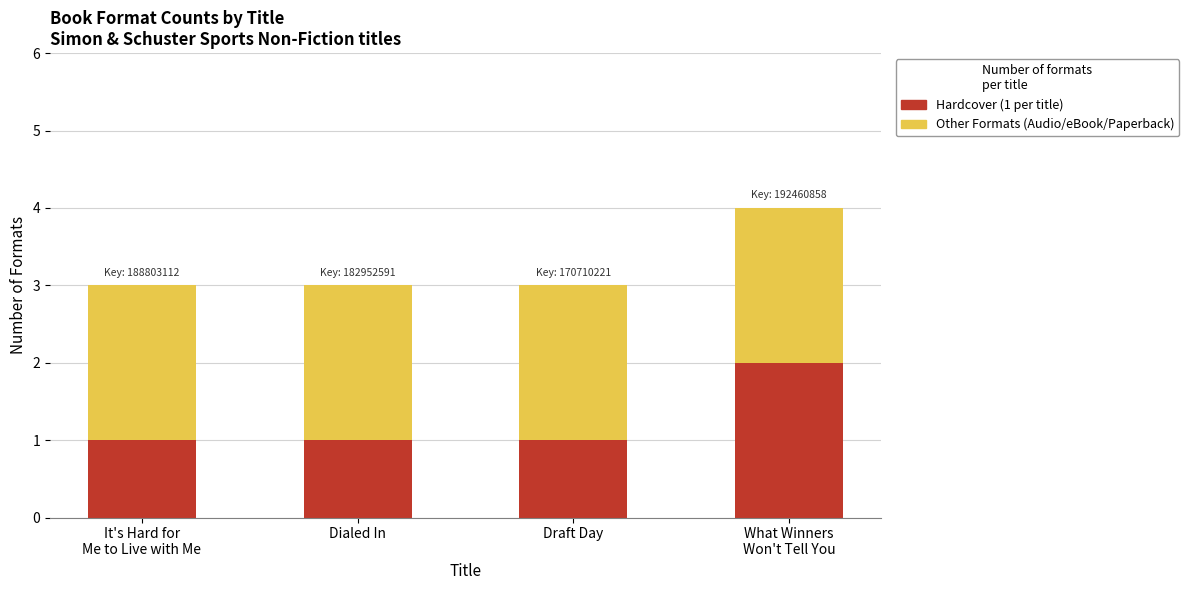

What is the total value across all series at Draft Day?

3